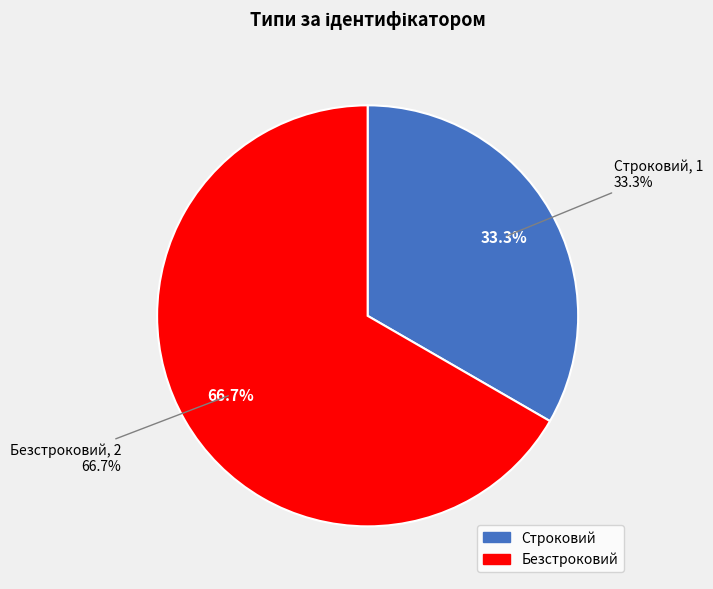

Is it true that Строковий is 47% of the pie?

False